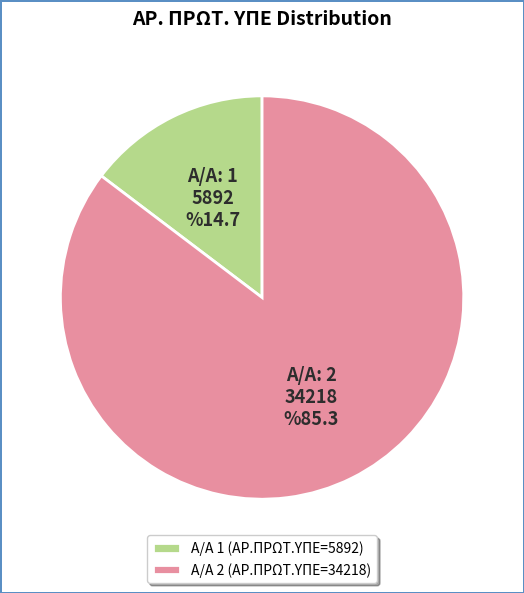

To the nearest percent, what is the combined percentage of 2 and 1?

100%